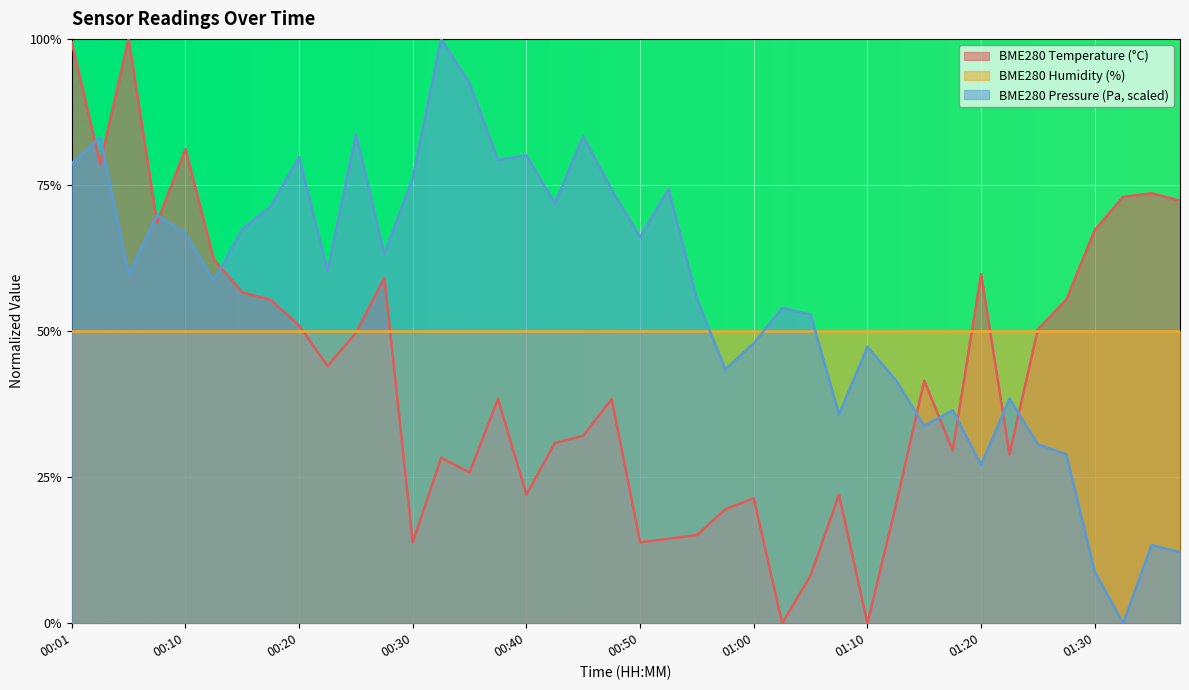

At which label does BME280_temperature reach its peak?

00:06